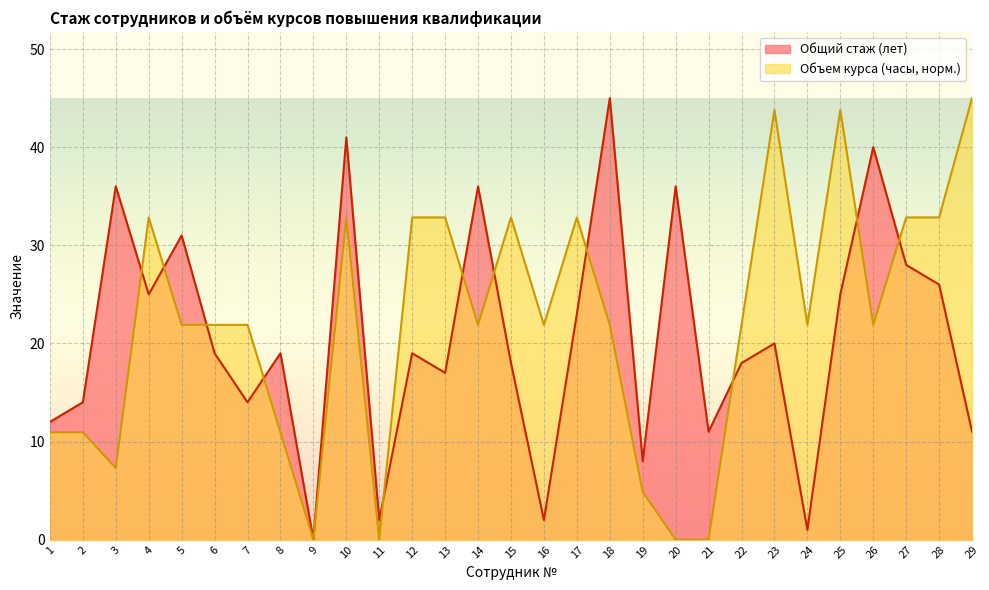

How many times do Общий стаж (лет) and Объем курса (часы) cross each other?

11